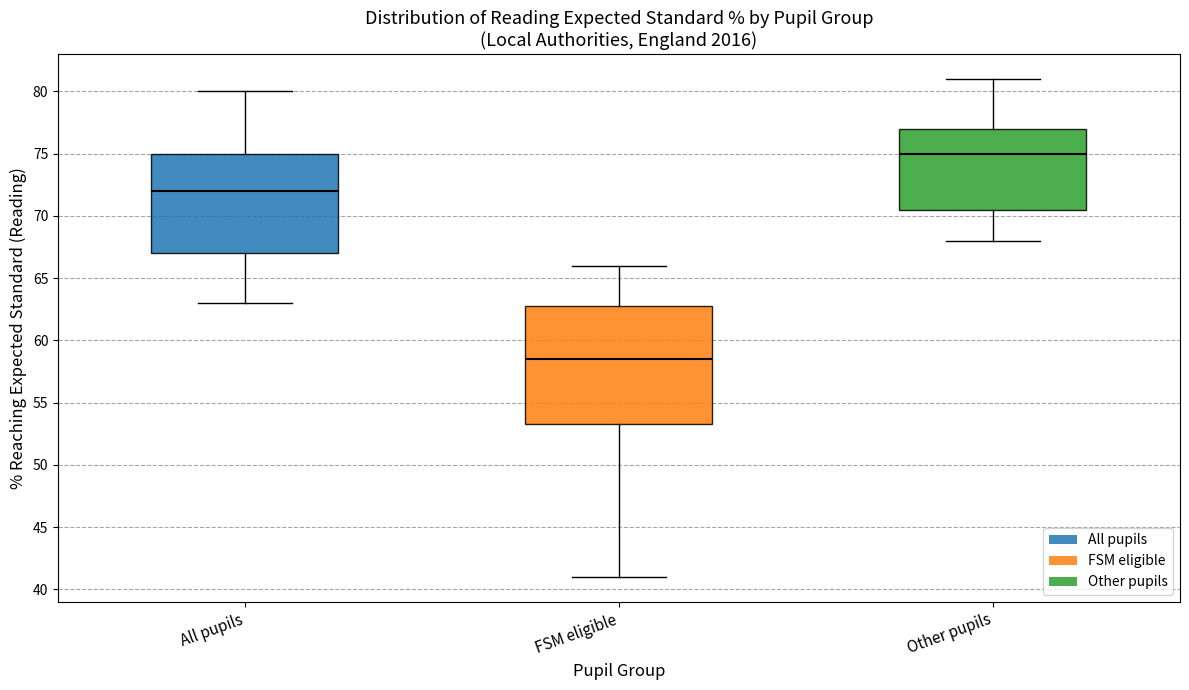

Reading left to right, read every box against the y-axis: the position of its median line, the range the box covers, and the ends of its whiskers. The values are not printed on the chart, so give them approximately, as read against the axis.

All pupils: median 72.0, box 67.0 to 75.0, whiskers 63.0 to 80.0
FSM eligible: median 58.5, box 53.5 to 63.0, whiskers 41.0 to 66.0
Other pupils: median 75.0, box 70.5 to 77.0, whiskers 68.0 to 81.0